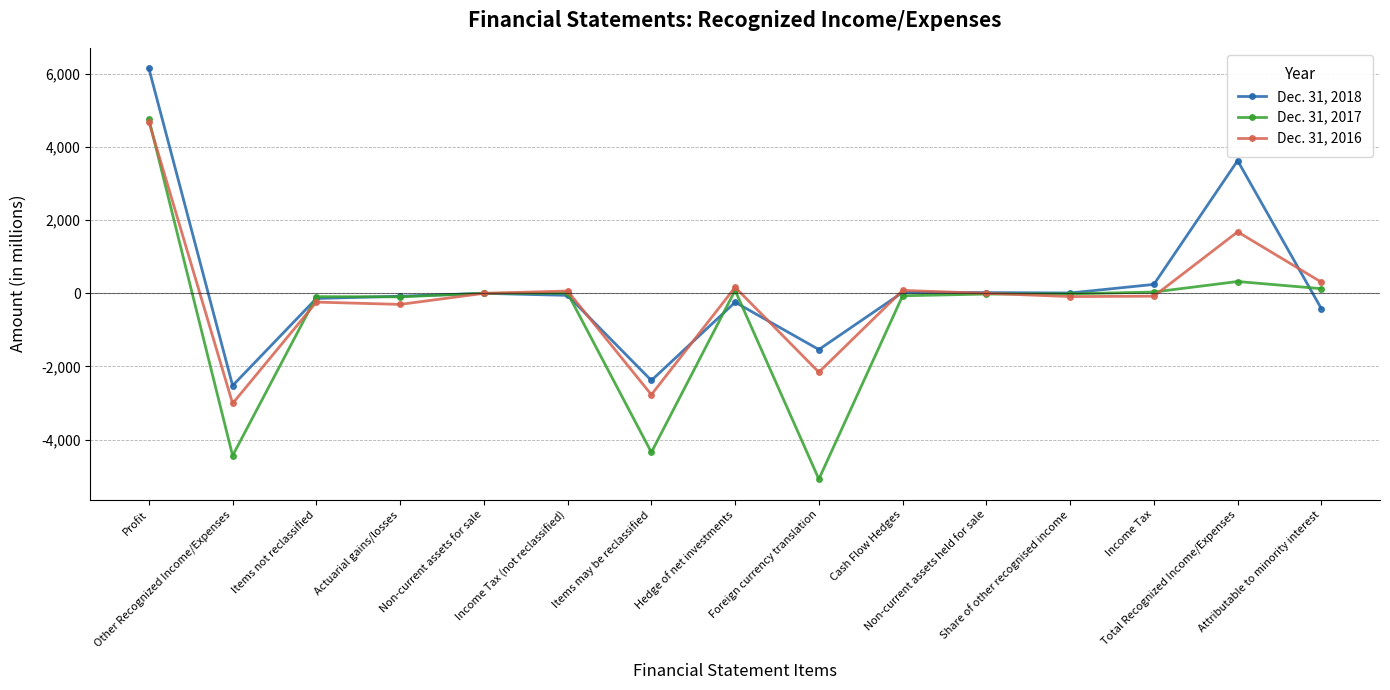

How many data points does each series have?

15